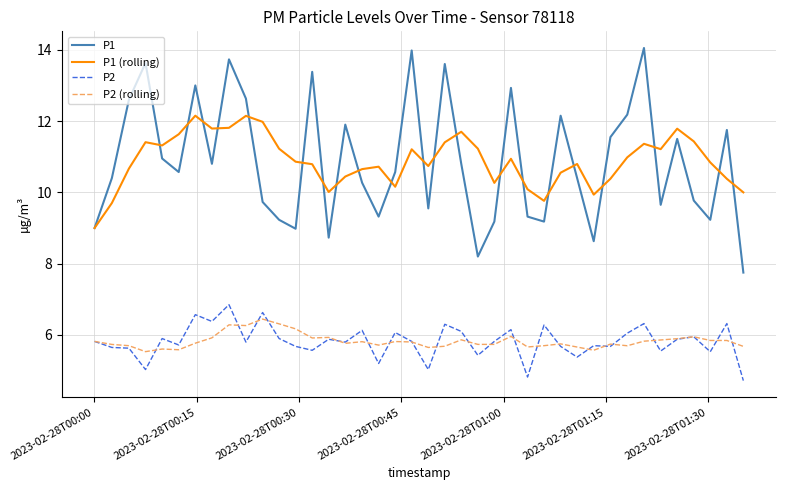

Which series has the largest range (max minus min)?

P1